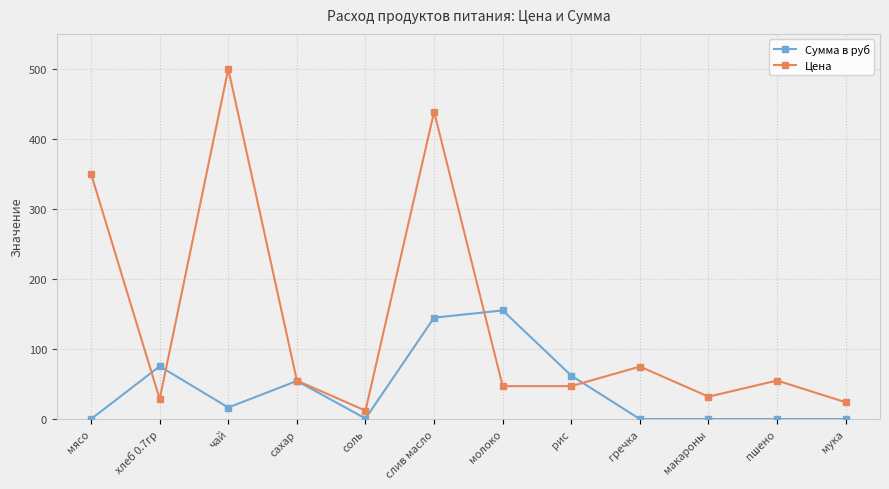

Is it true that Цена equals 28.6 at хлеб 0.7гр?

True